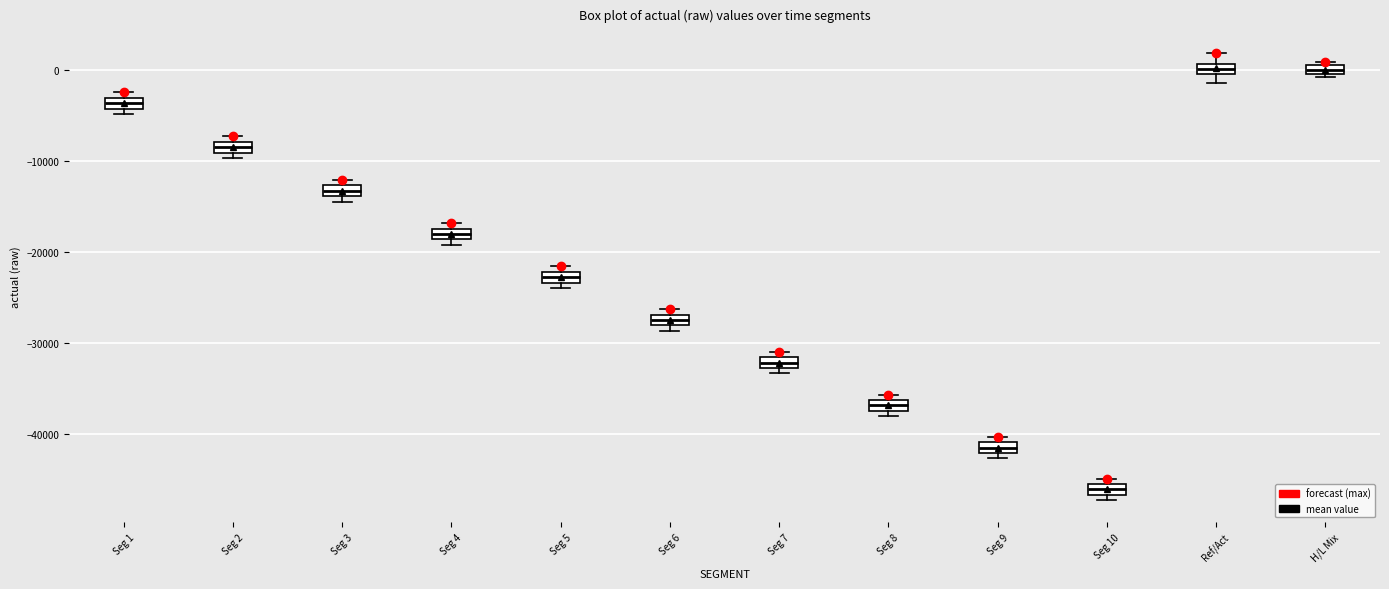

Where is the upper edge of the box for Seg 6 on the y-axis? The values are not printed on the chart, so give them approximately, as read against the axis.

-27000